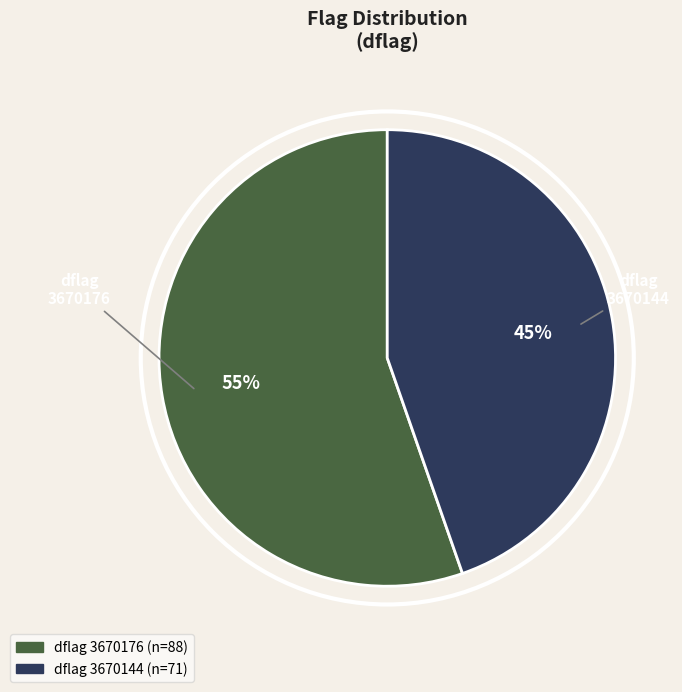

How many slices are in this pie chart?

2